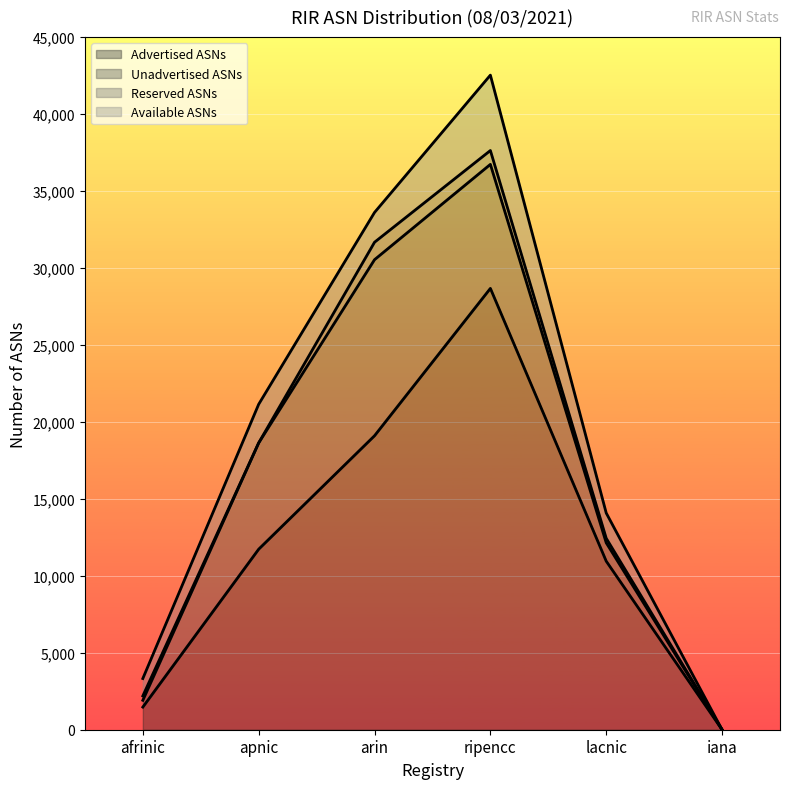

What is the difference between the maximum and second lowest values in the Advertised ASNs series?

27202